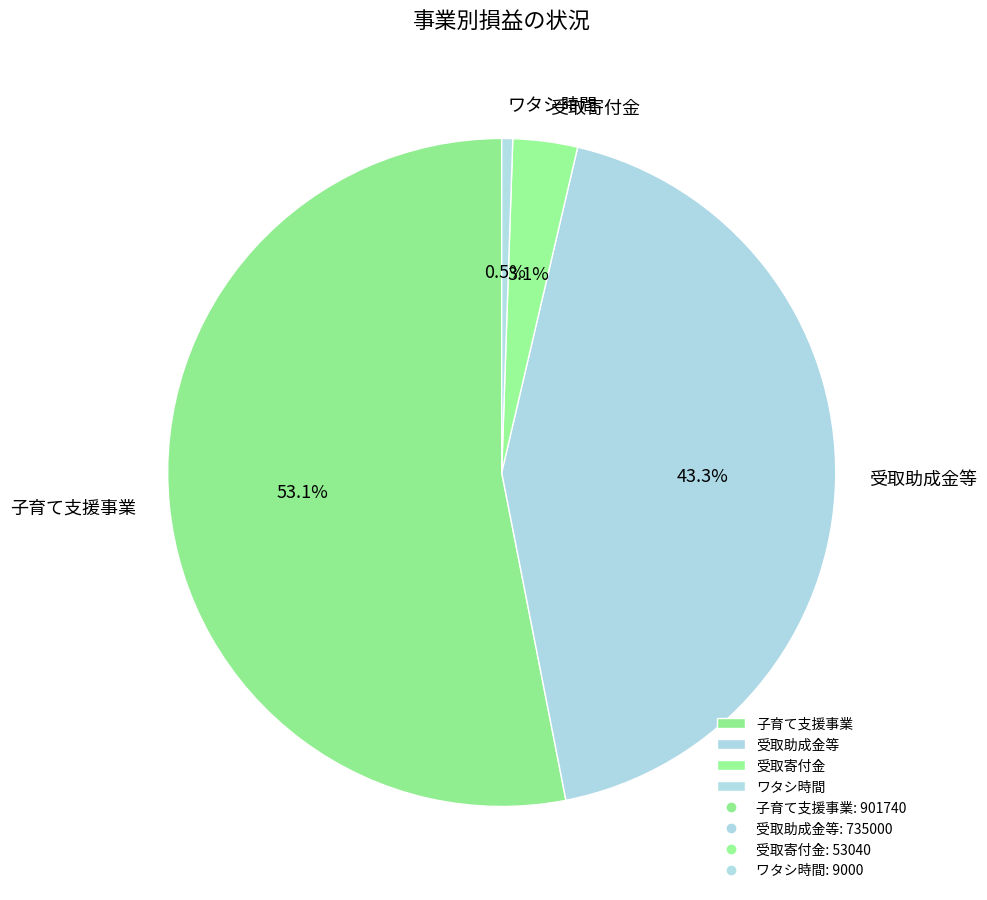

To the nearest percent, what is the difference between the 受取寄付金 and ワタシ時間 slice percentages?

3%